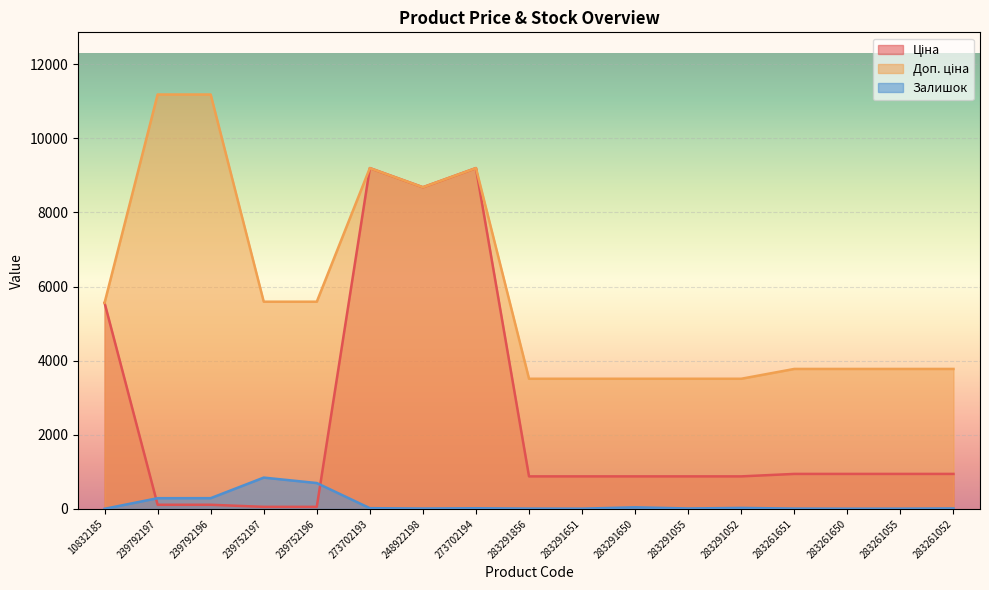

Where does the Залишок series first go above 13?

239792197